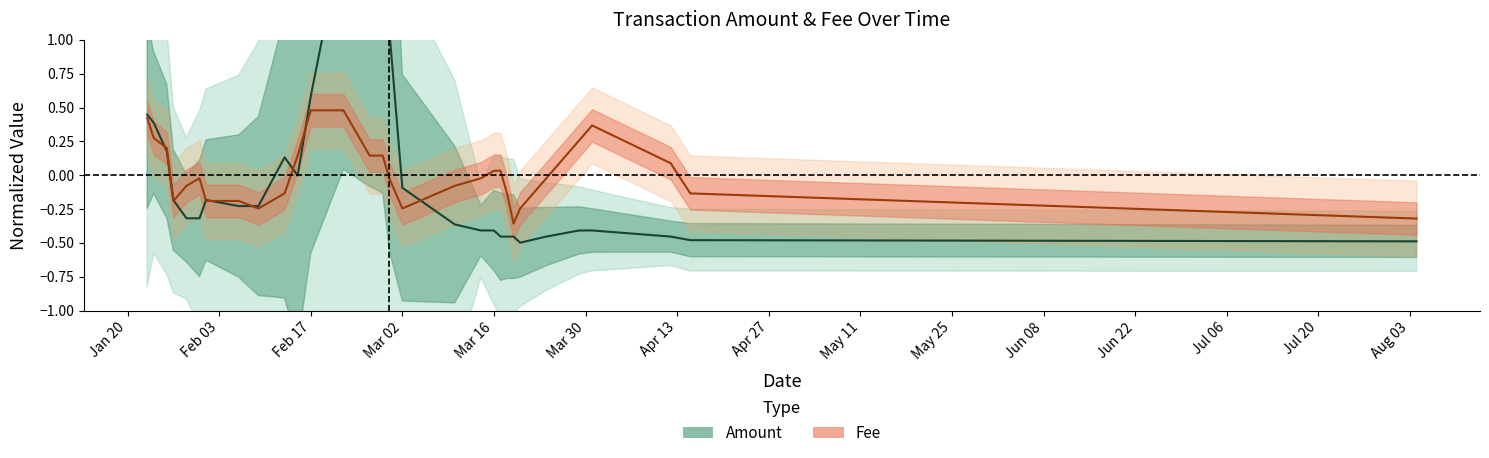

What are all the series names shown in the legend?

Amount, Fee